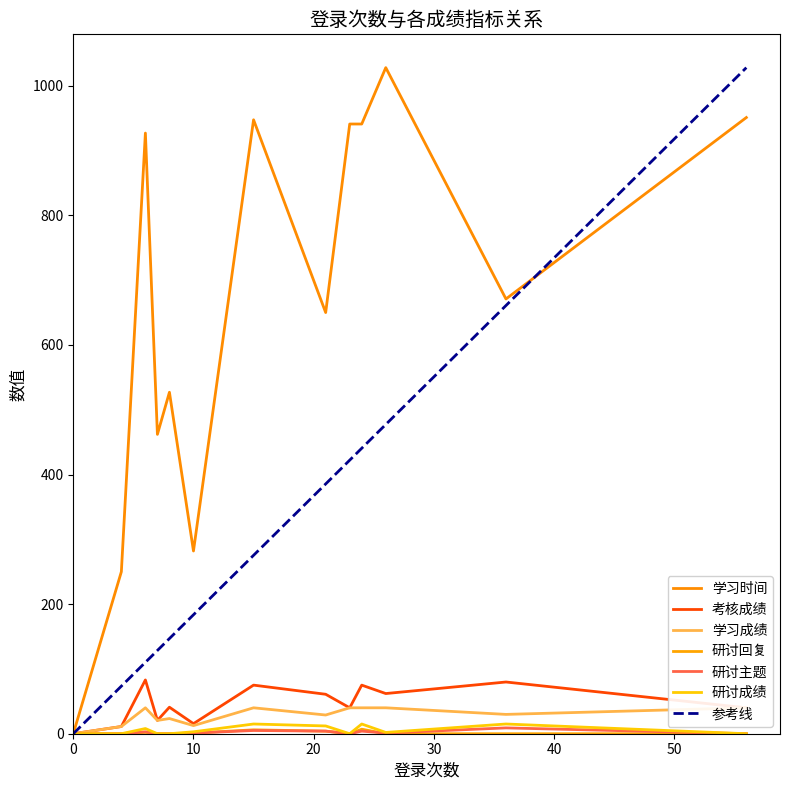

What is the difference between the second highest and second lowest values in the 研讨主题 series?

5.0